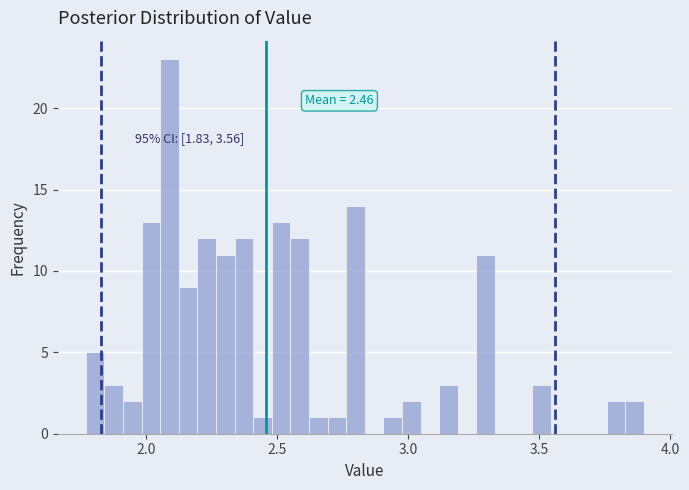

Around what value on the x-axis is the tallest bar? Give the approximate position of its centre, as read against the axis.

2.10